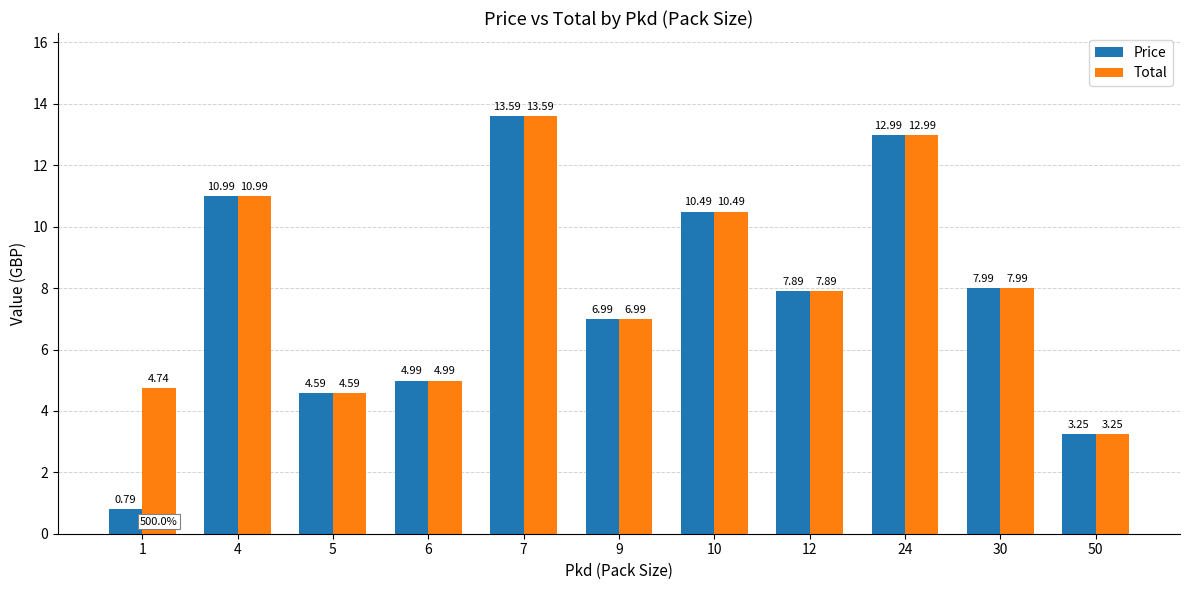

Count the number of data series in this chart.

2